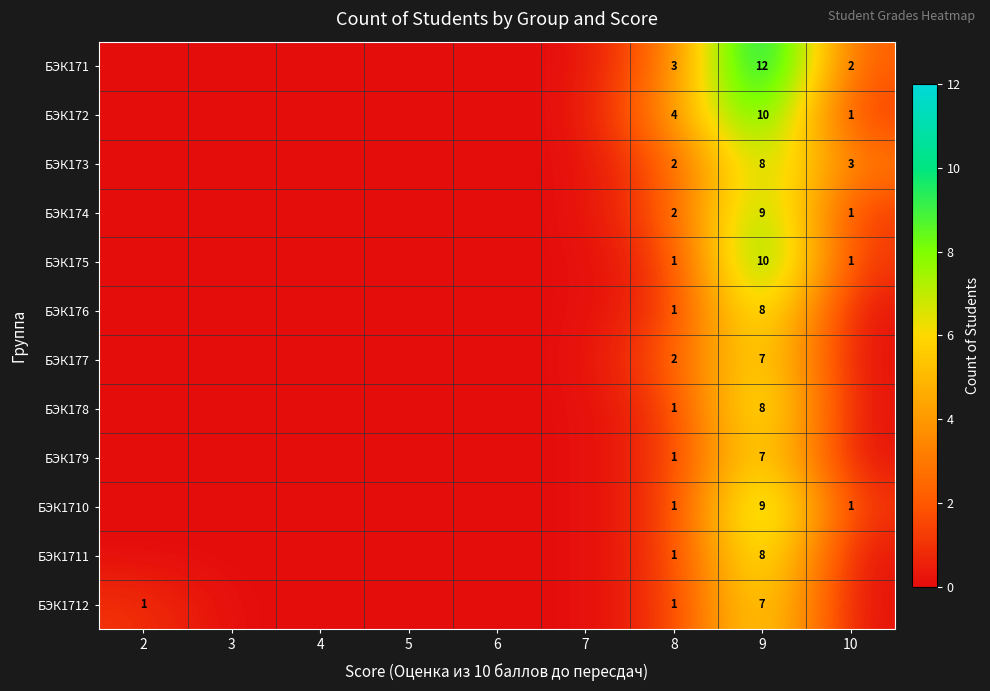

The value of БЭК171 at 9 is 12. True or false?

True